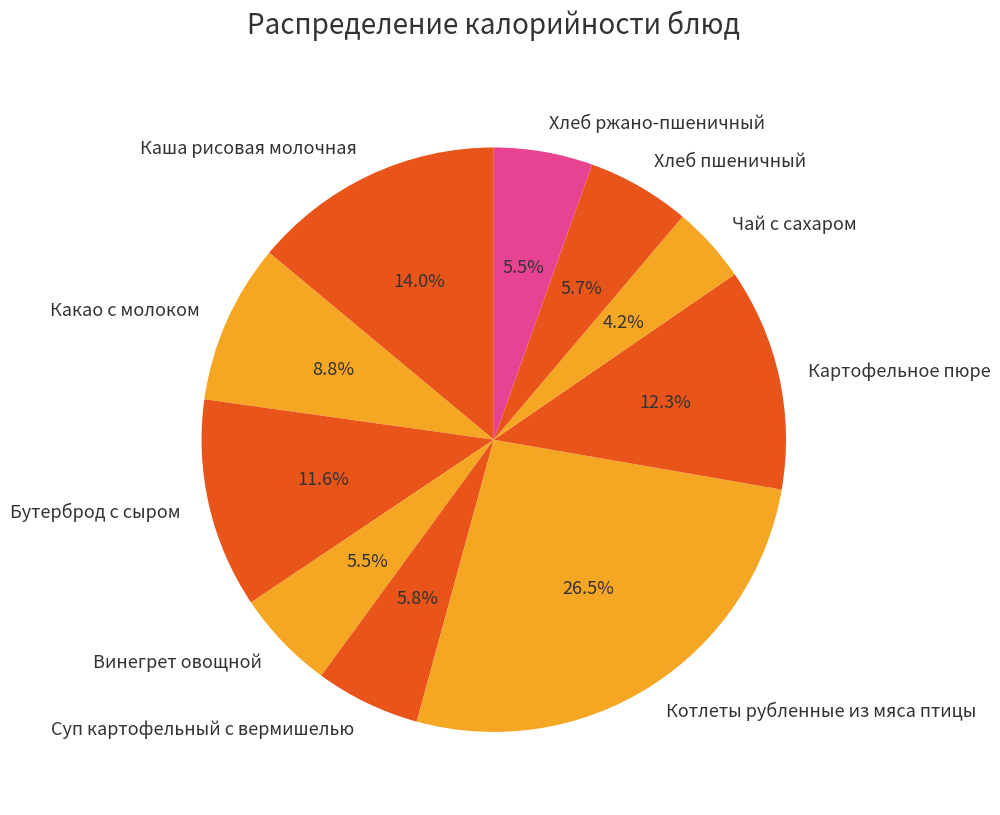

What is the ratio of the value at Винегрет овощной to the value at Каша рисовая молочная?

0.4